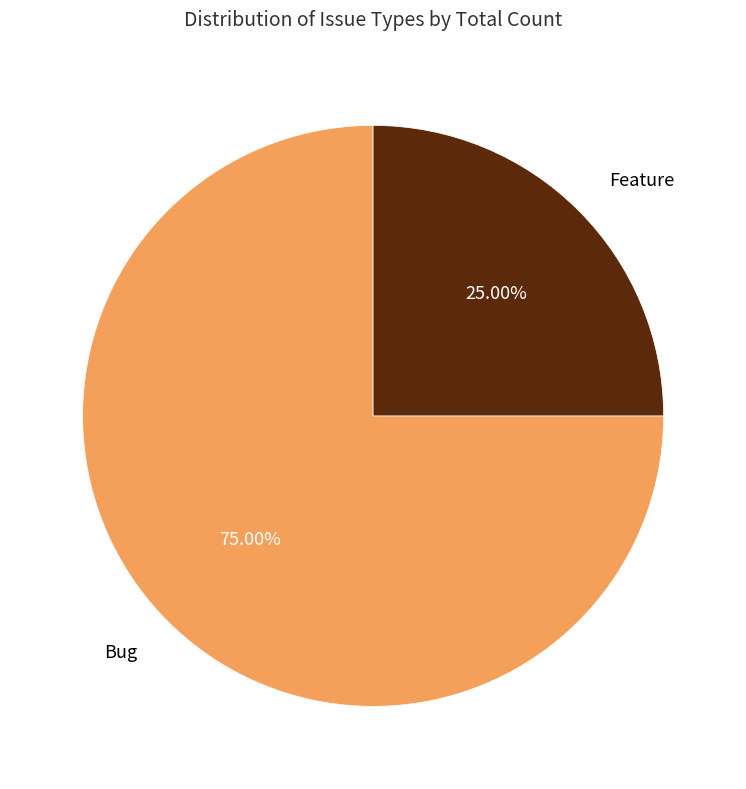

To the nearest percent, what is the difference between the largest and smallest slice percentages?

50%